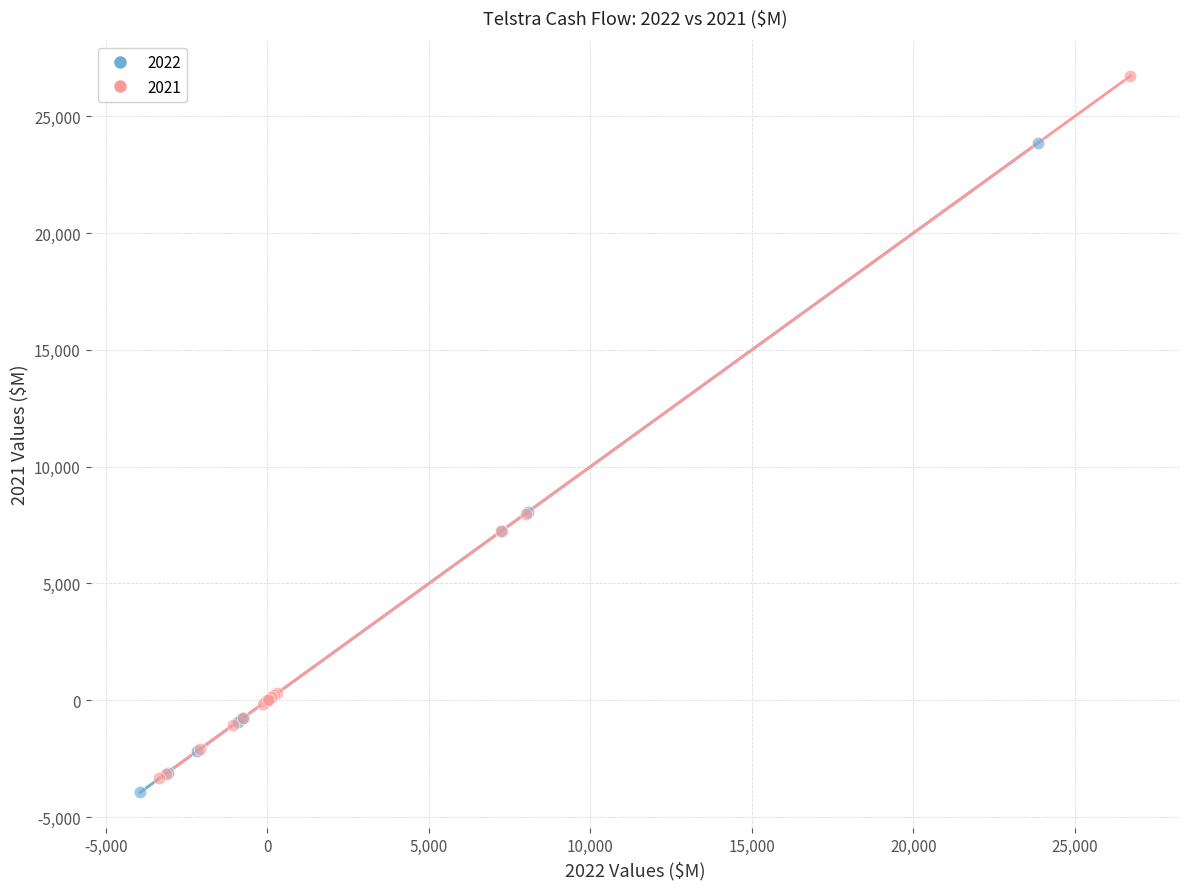

Which series contains the highest Y value?

2021